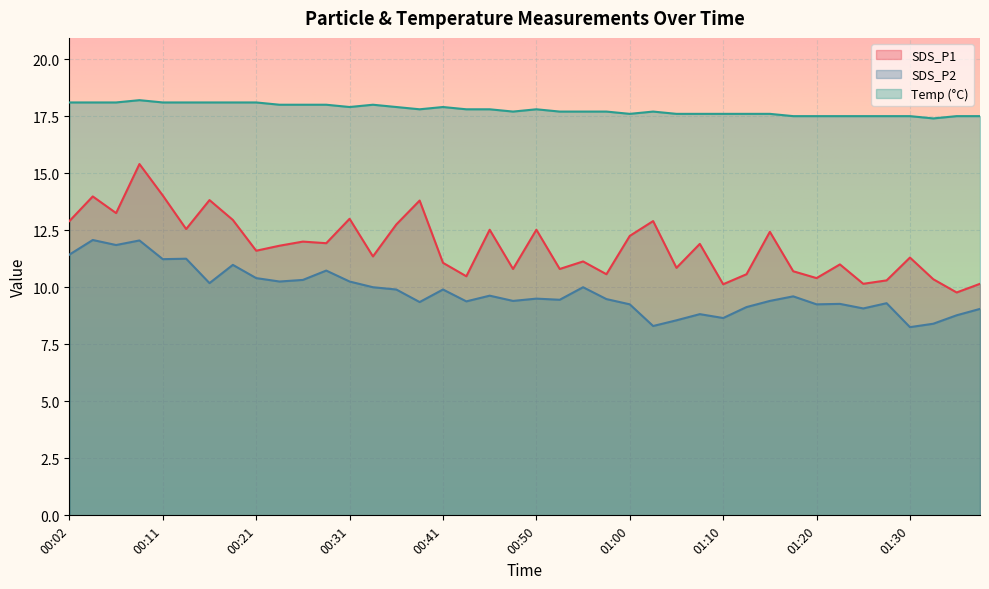

Which series has the largest total across all categories?

Temp (°C)